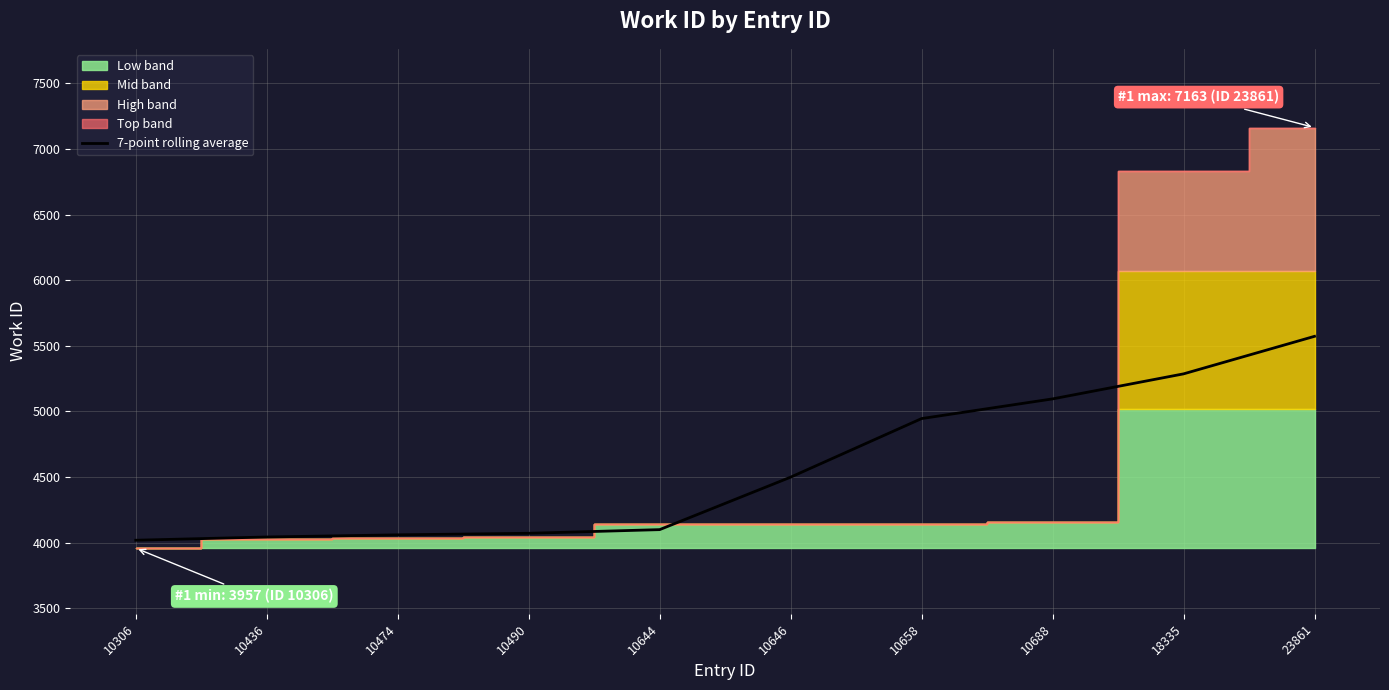

True or false: there are more than 1 points higher than both neighbors.

False